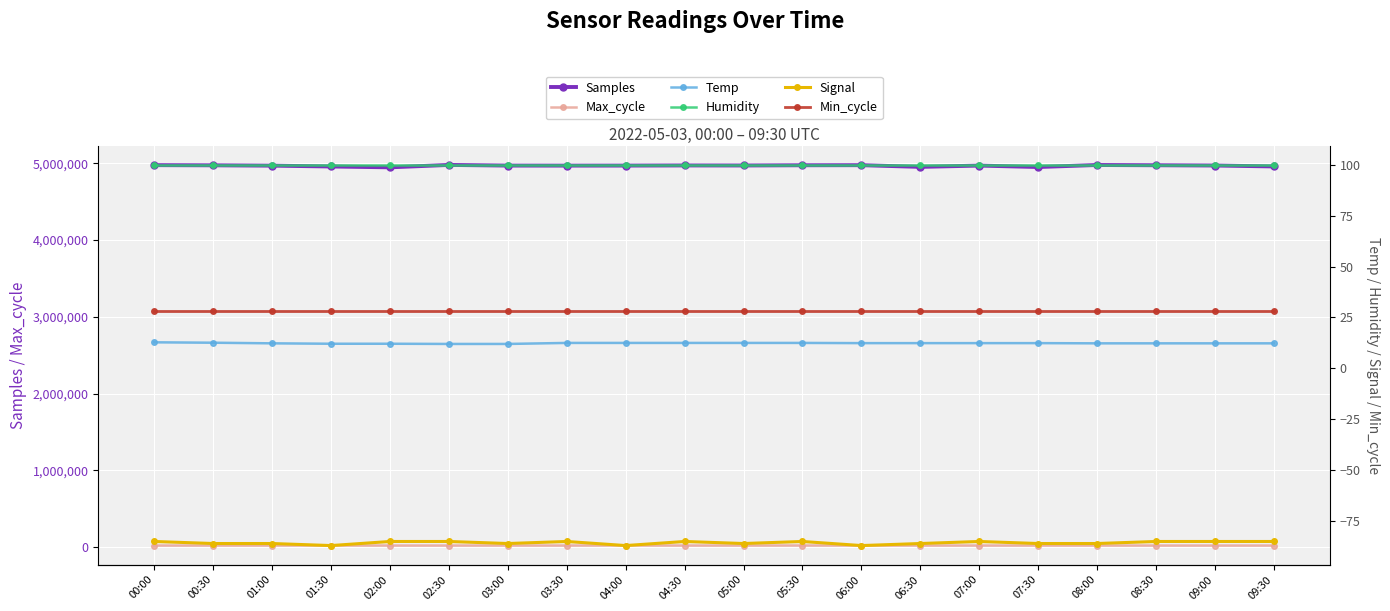

What is the label of the 8th point from the right?

06:00